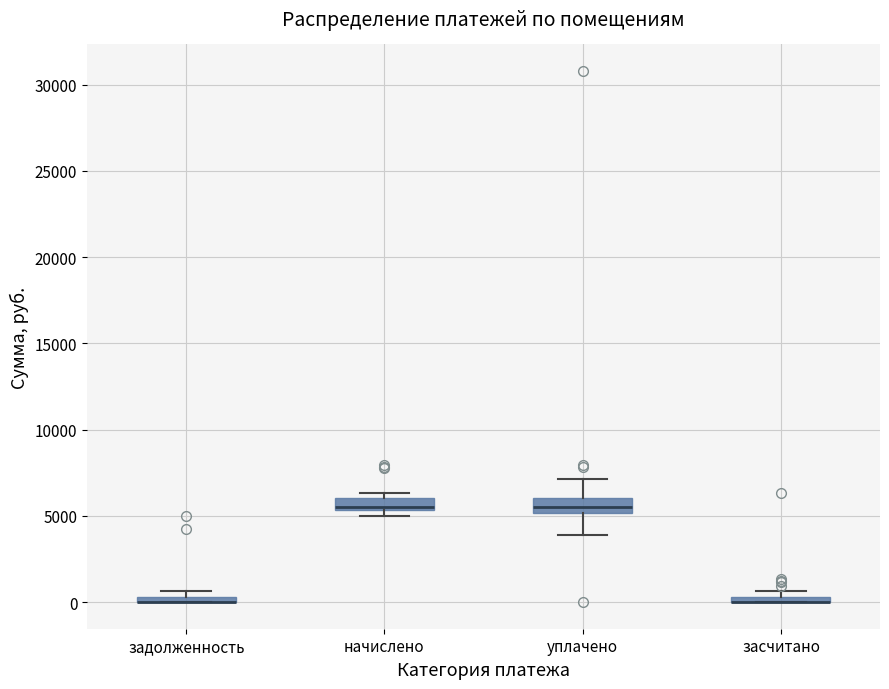

Where is the lower edge of the box for начислено on the y-axis? The values are not printed on the chart, so give them approximately, as read against the axis.

5500